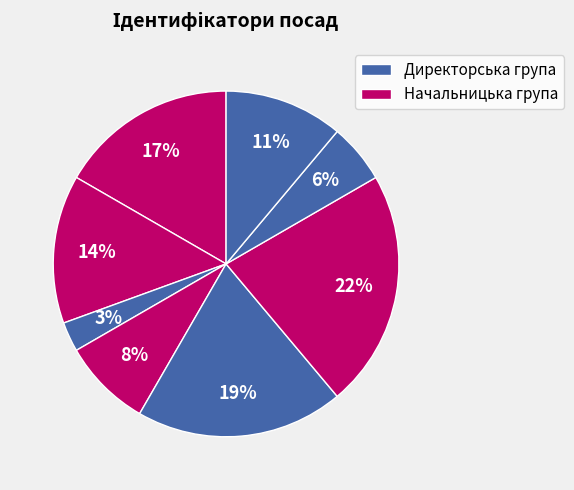

How many slices are in this pie chart?

8